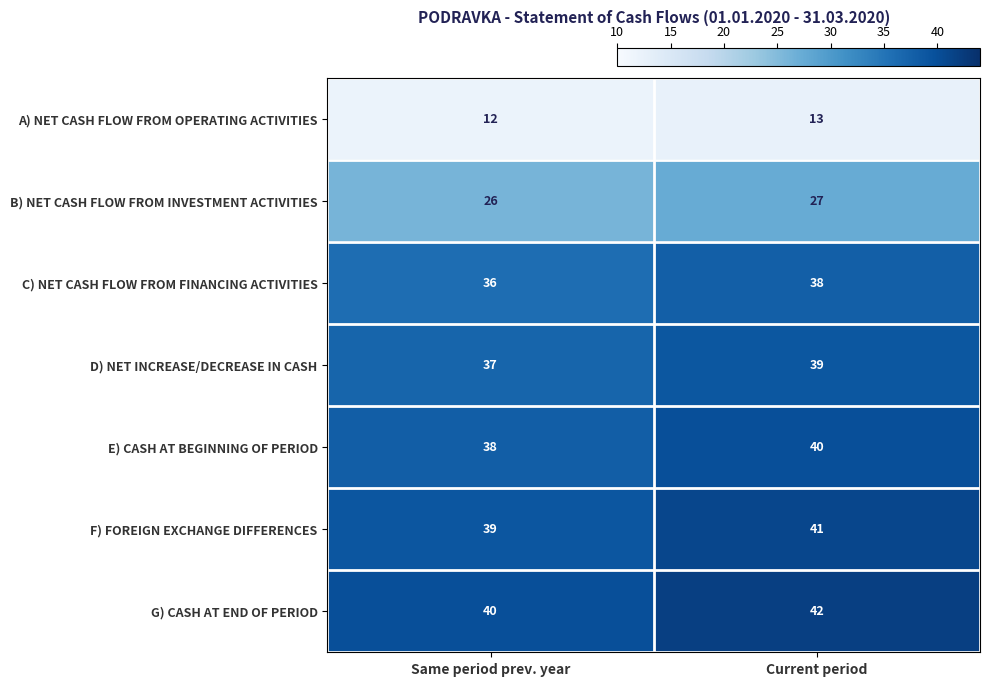

The F) FOREIGN EXCHANGE DIFFERENCES series shows 39 at Same period prev. year. True or false?

True